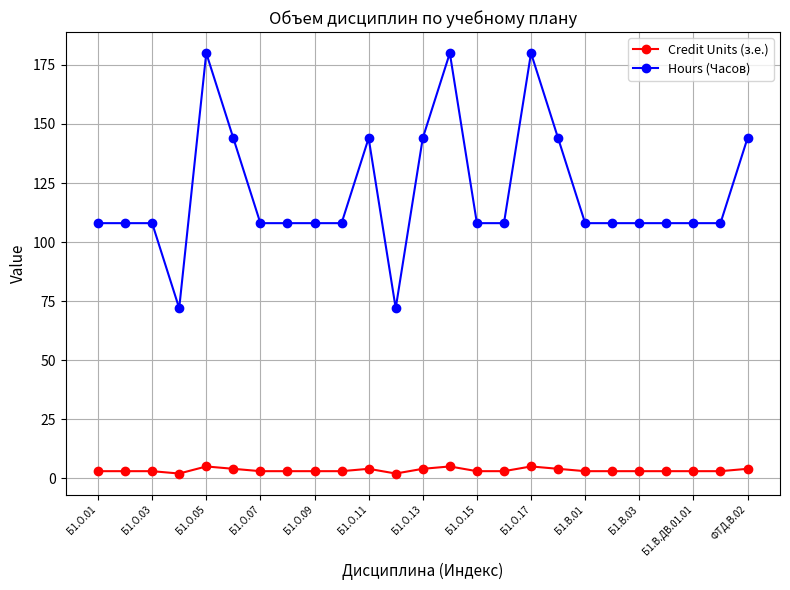

Reading left to right, list all the values displayed in this chart.

Credit Units (з.е.): 3	3	3	2	5	4	3	3	3	3	4	2	4	5	3	3	5	4	3	3	3	3	3	3	4
Hours (Часов): 108	108	108	72	180	144	108	108	108	108	144	72	144	180	108	108	180	144	108	108	108	108	108	108	144